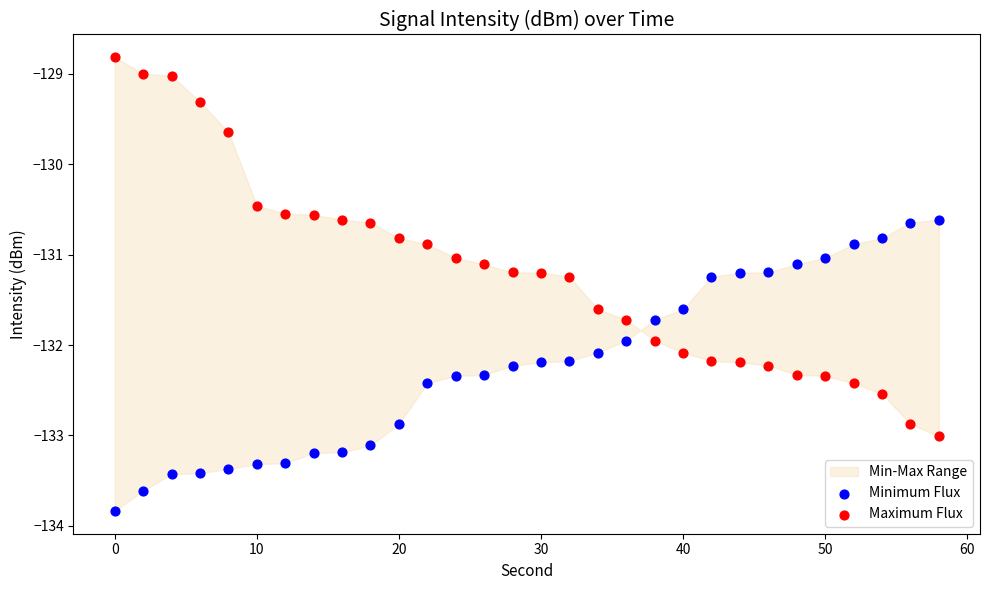

In the Maximum Flux series, what Y value is closest to -130?

-129.6